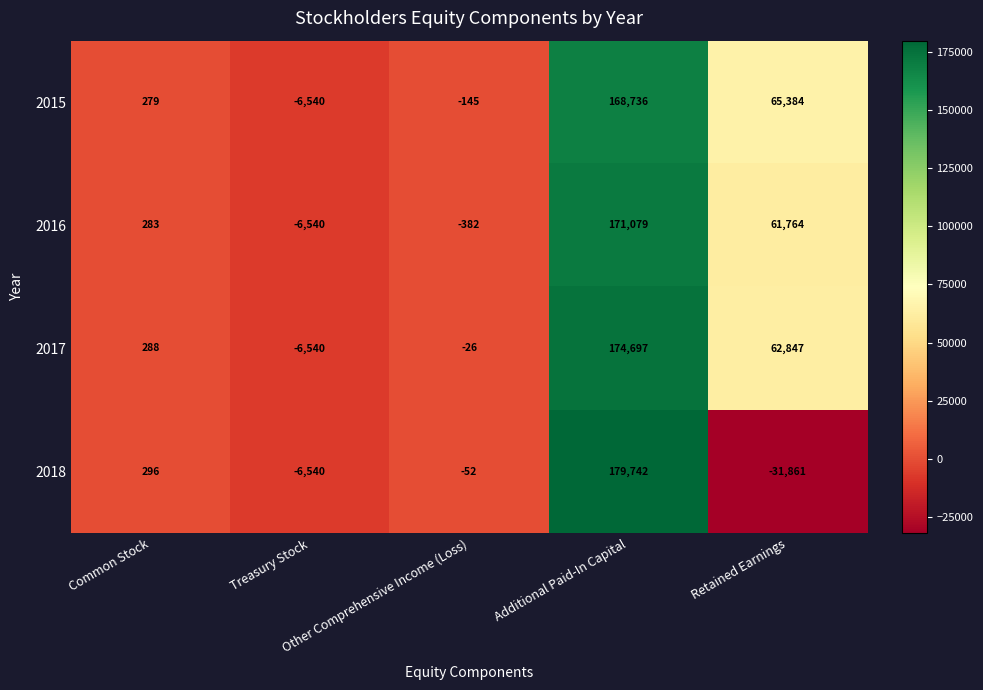

Between Common Stock and Treasury Stock, which series saw the biggest shift?

2018